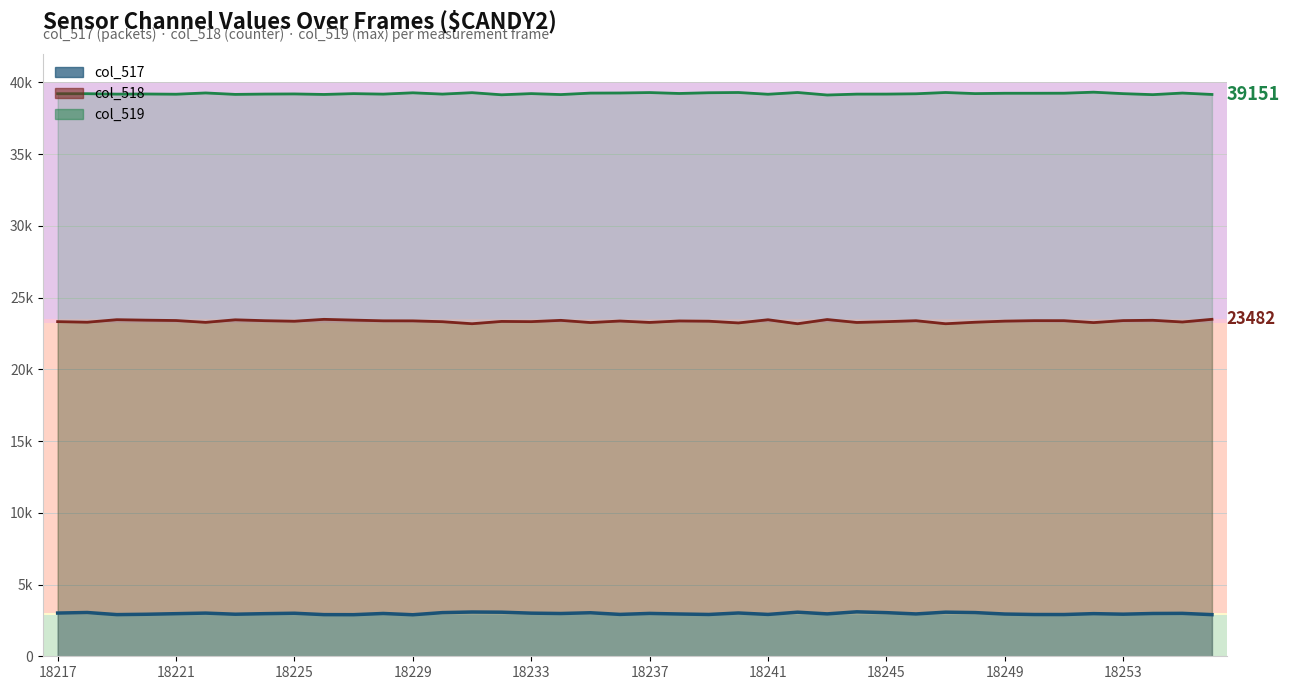

What is the difference between the col_519 line values at 38 and 18237?

7